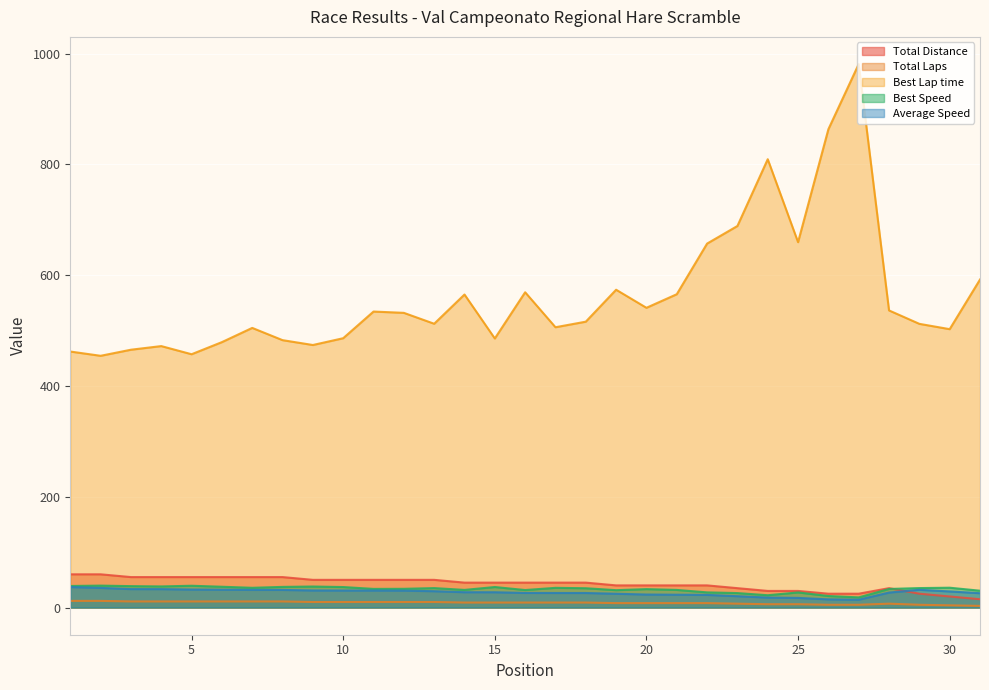

What is the maximum value for Best Speed?

39.6